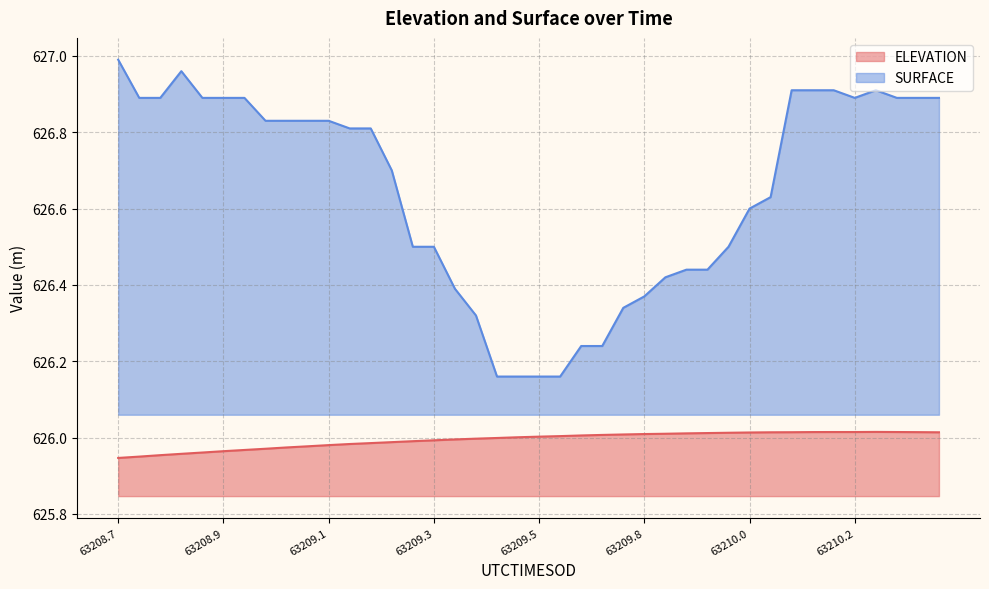

The value of SURFACE at 63208.7714 is 626.9. True or false?

True